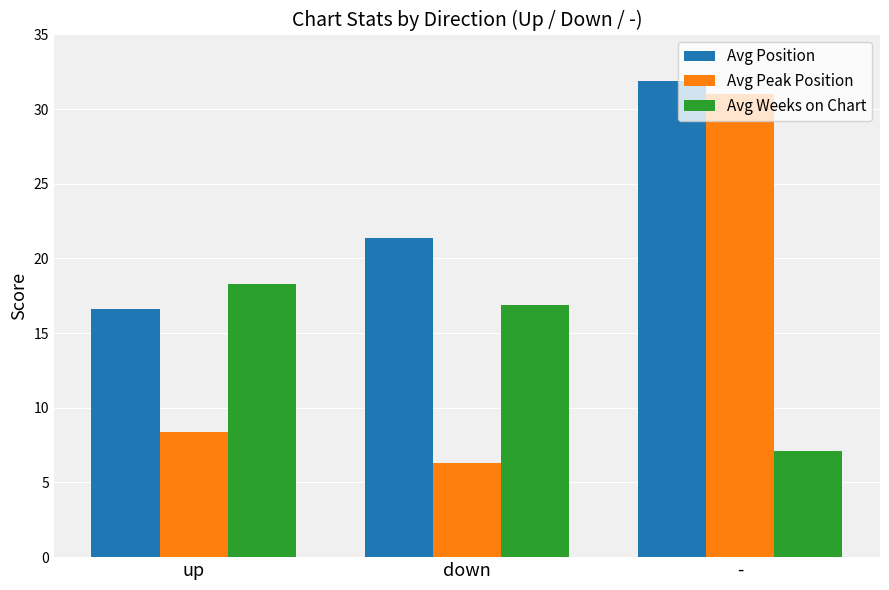

Which series has the widest spread of values?

Avg Peak Position